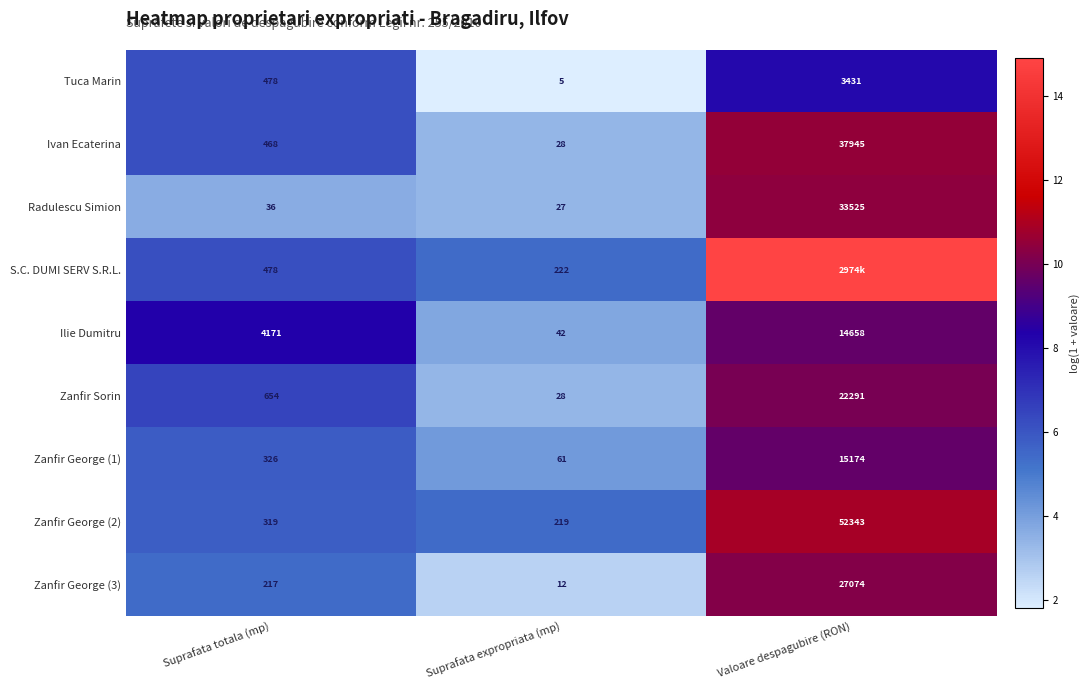

The Zanfir Sorin series shows 4.2 at Suprafata totala (mp). True or false?

False